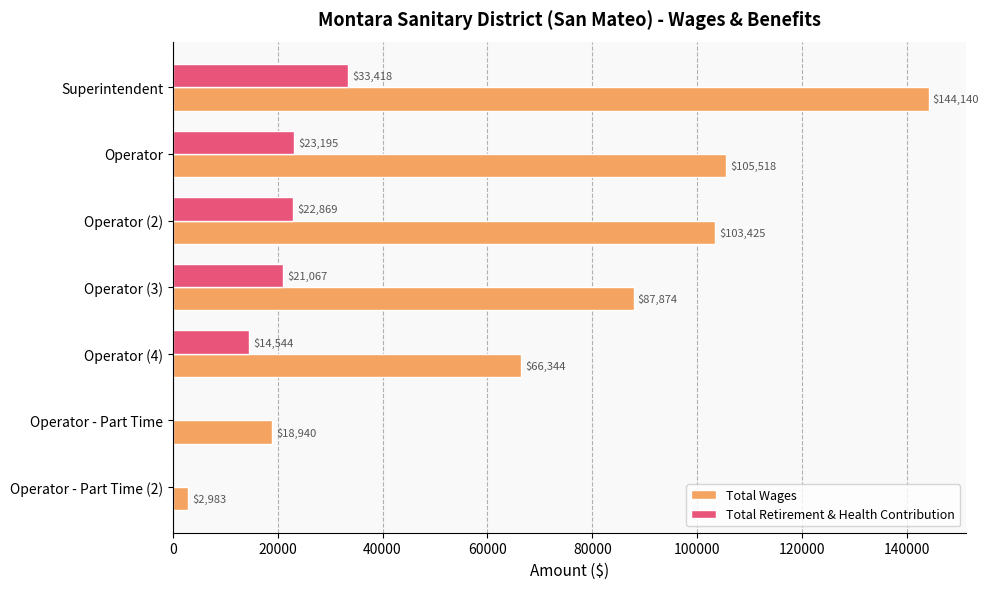

Which series changed the most between Operator and Operator (2)?

Total Wages